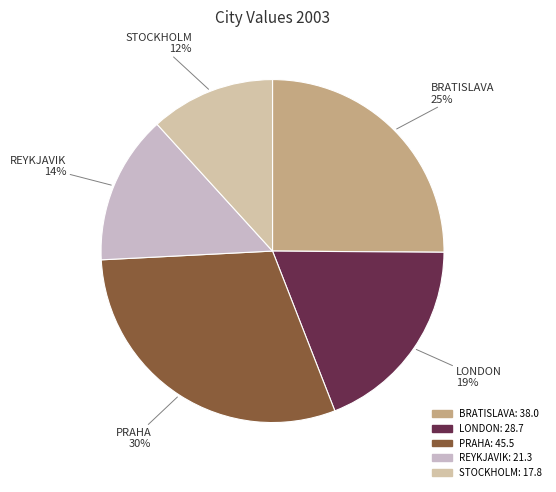

How many slices are in this pie chart?

5